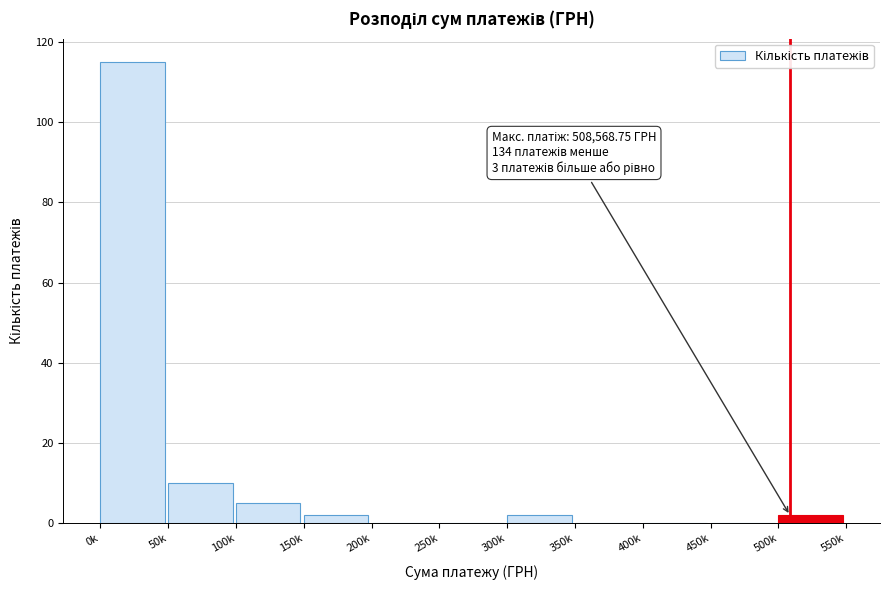

At which label is the value closest to 57?

50k